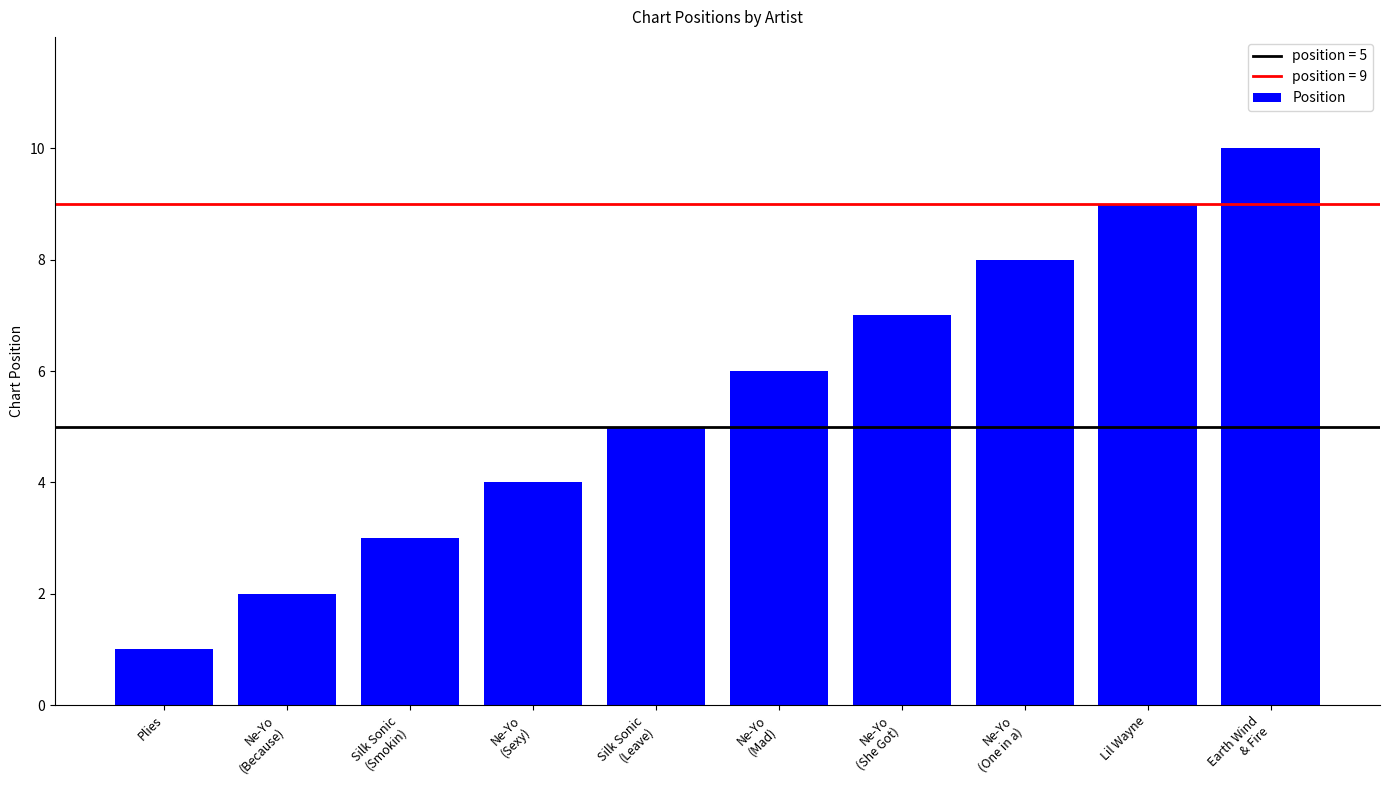

Count the values in the range 3 to 8.

6